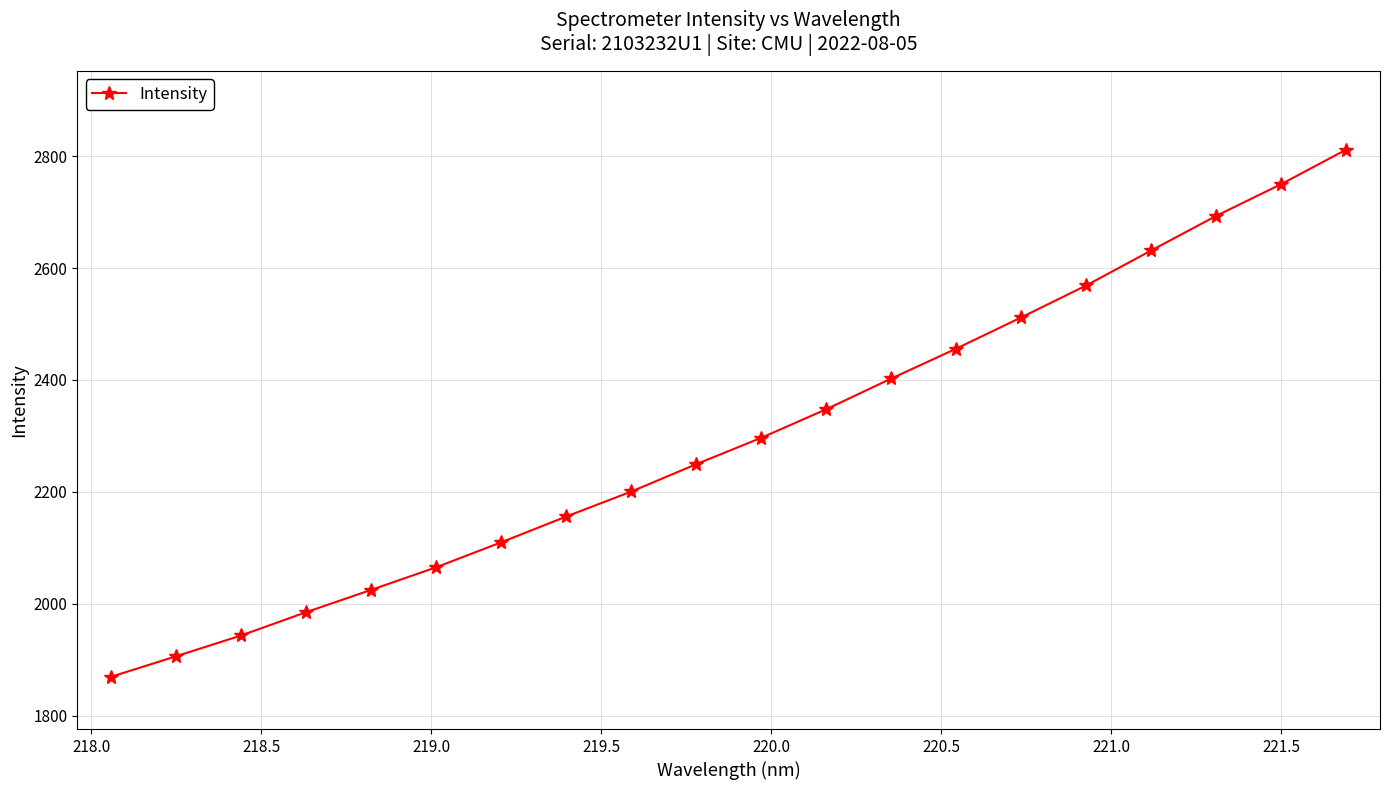

Count the number of data series in this chart.

1